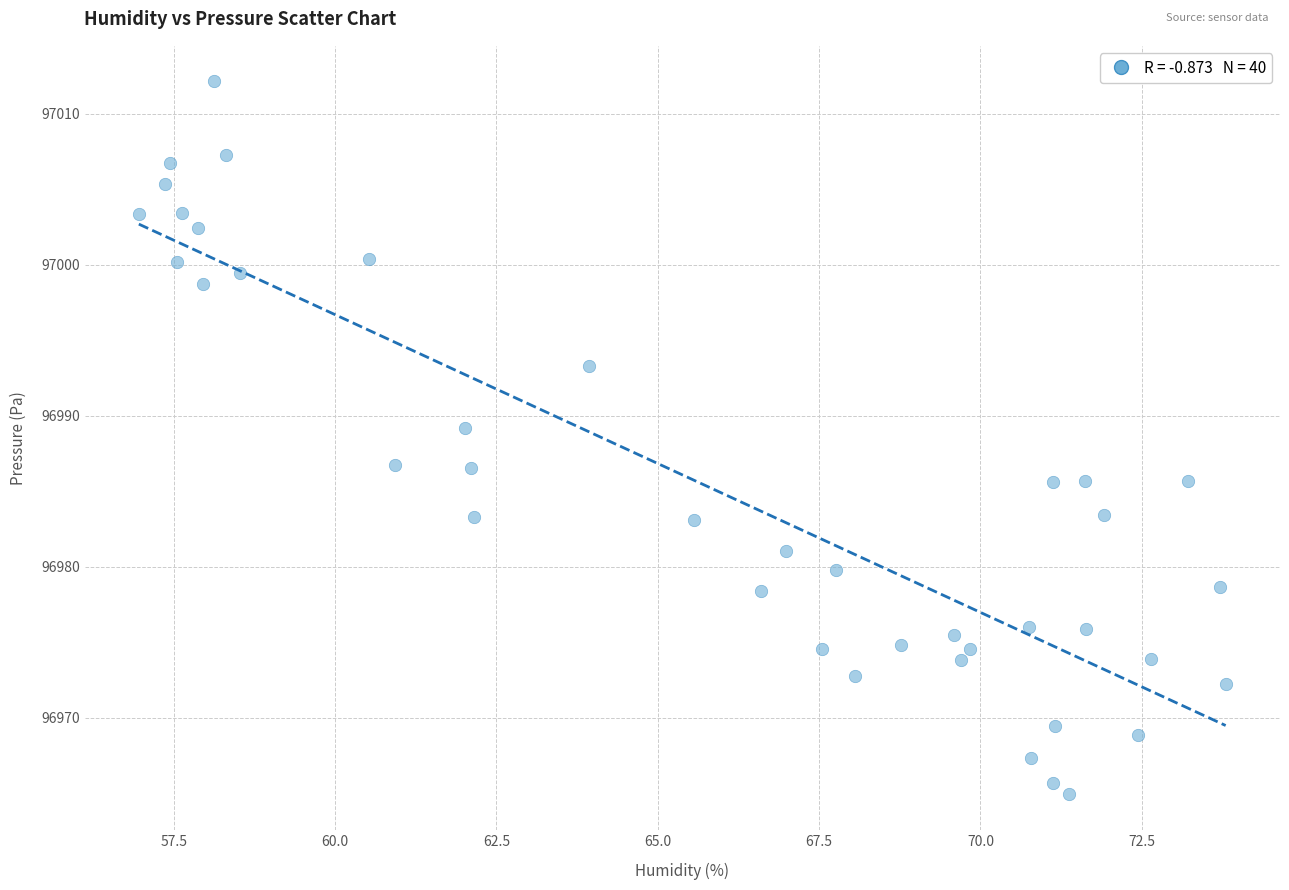

What is the range of X values (max minus min)?

16.8